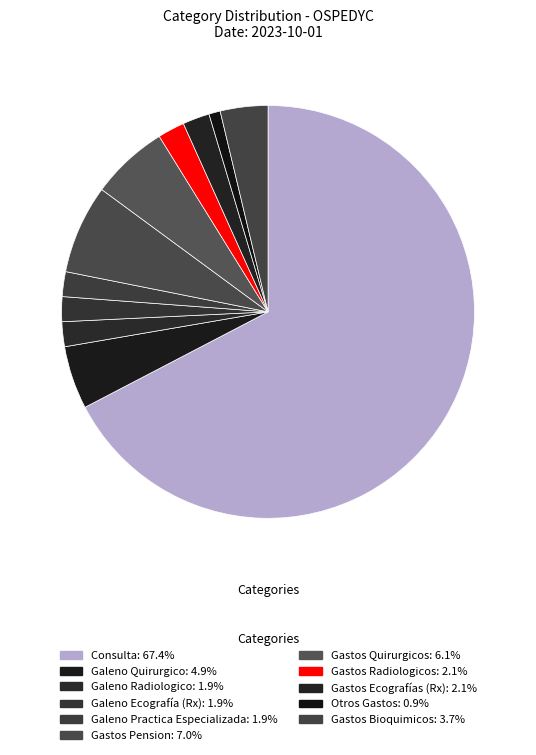

What percentage is the Galeno Practica Especializada slice, to the nearest percent?

2%